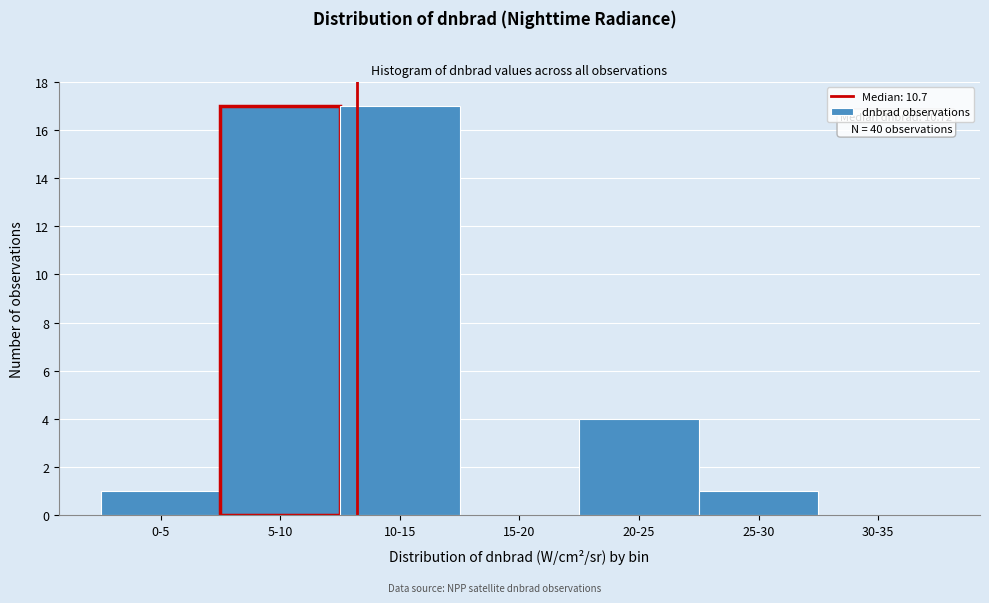

Reading left to right, what are all the values shown in this chart?

0-5=1	5-10=17	10-15=17	15-20=0	20-25=4	25-30=1	30-35=0